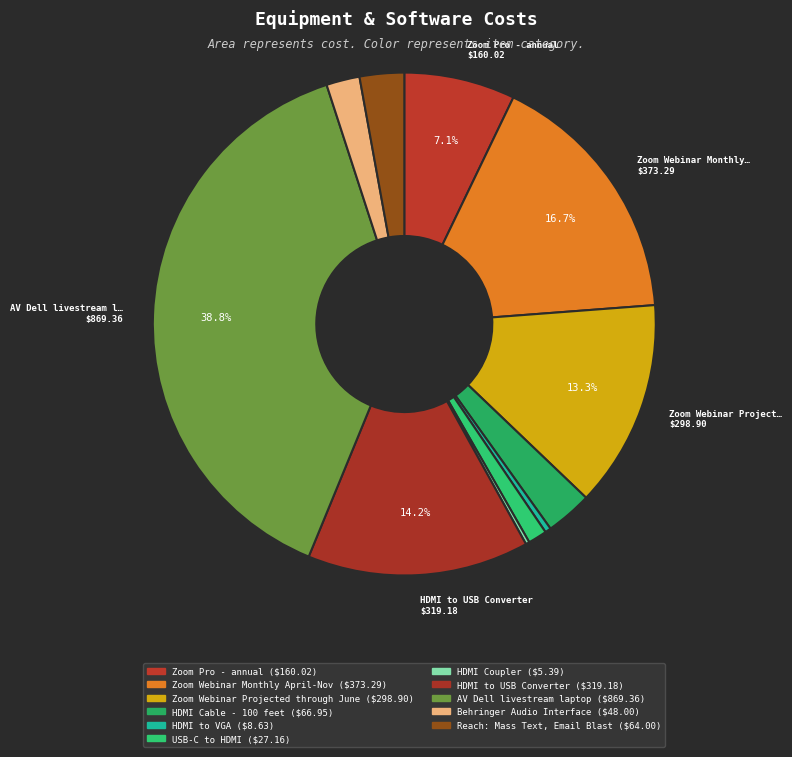

The HDMI Coupler slice represents 0% of the pie. True or false?

True